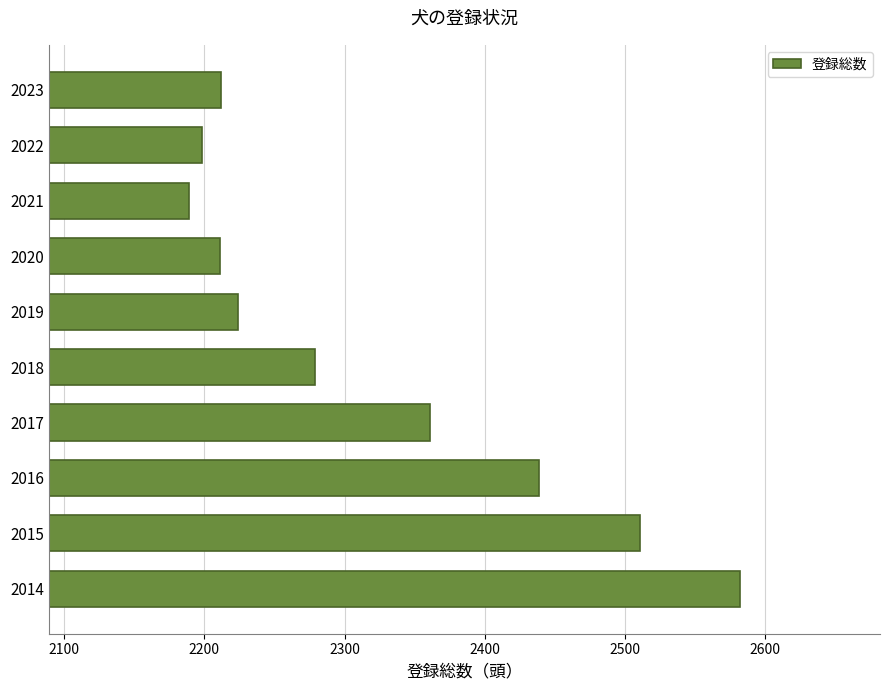

What is the average value?

2321